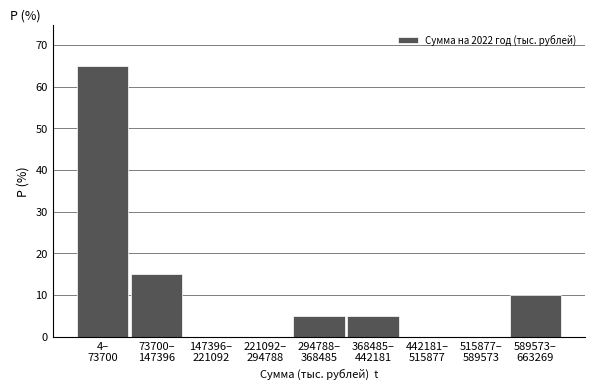

What is the greatest value displayed?

65